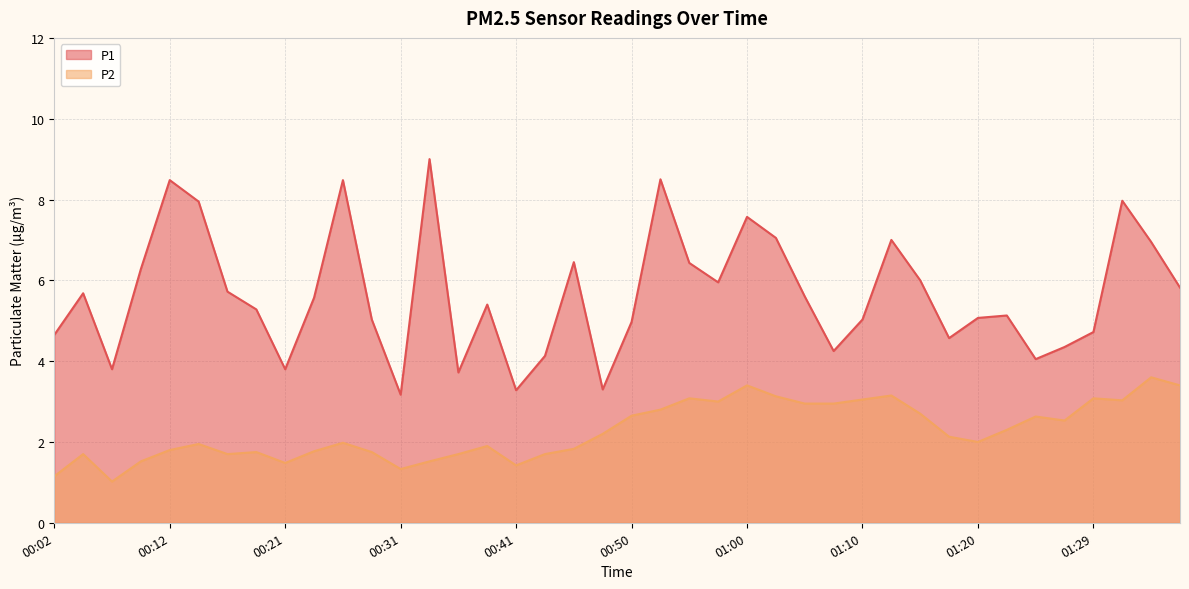

In P2, how many points are lower than both neighbors (excluding endpoints)?

9